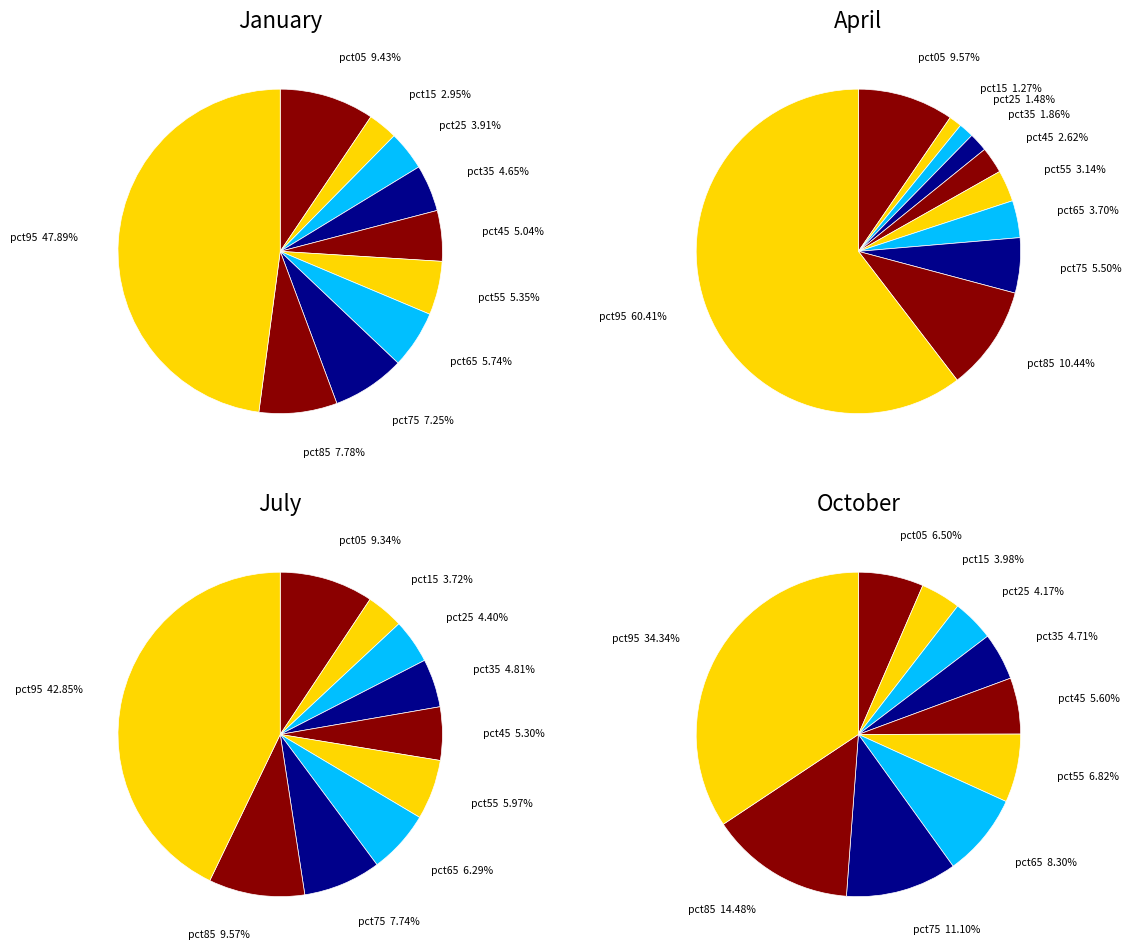

True or false: pct35 accounts for 11% of the total.

False